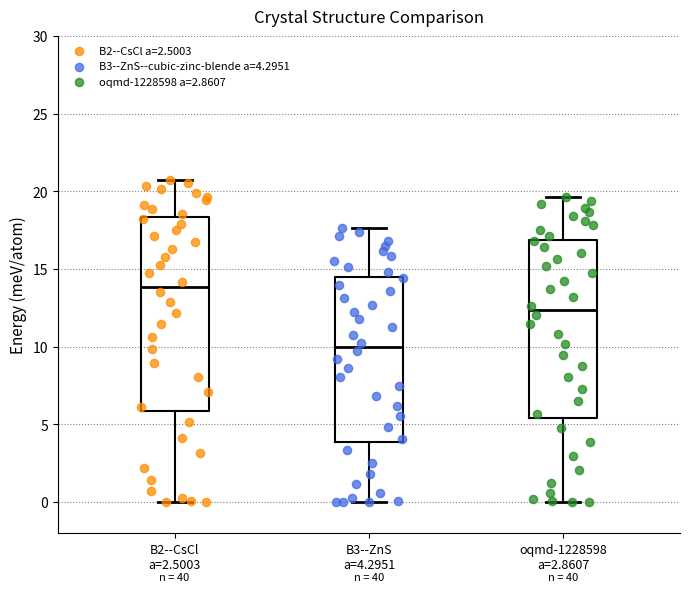

Reading left to right, transcribe this box plot: for each box, give where its median line is, the range the box spans, and where its two whiskers end, as read against the y-axis. The values are not printed on the chart, so give them approximately, as read against the axis.

B2--CsCl a=2.5003: median 14.0, box 6.0 to 18.5, whiskers 0.0 to 20.5
B3--ZnS a=4.2951: median 10.0, box 4.0 to 14.5, whiskers 0.0 to 17.5
oqmd-1228598 a=2.8607: median 12.5, box 5.5 to 17.0, whiskers 0.0 to 19.5